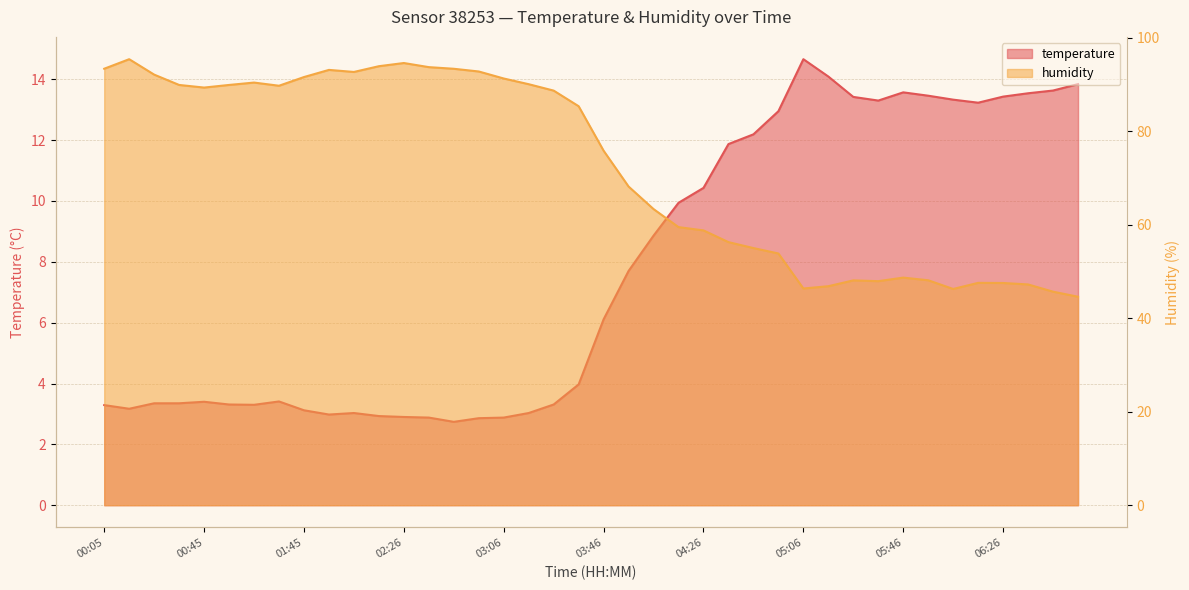

Read the humidity value at 00:15.

95.4